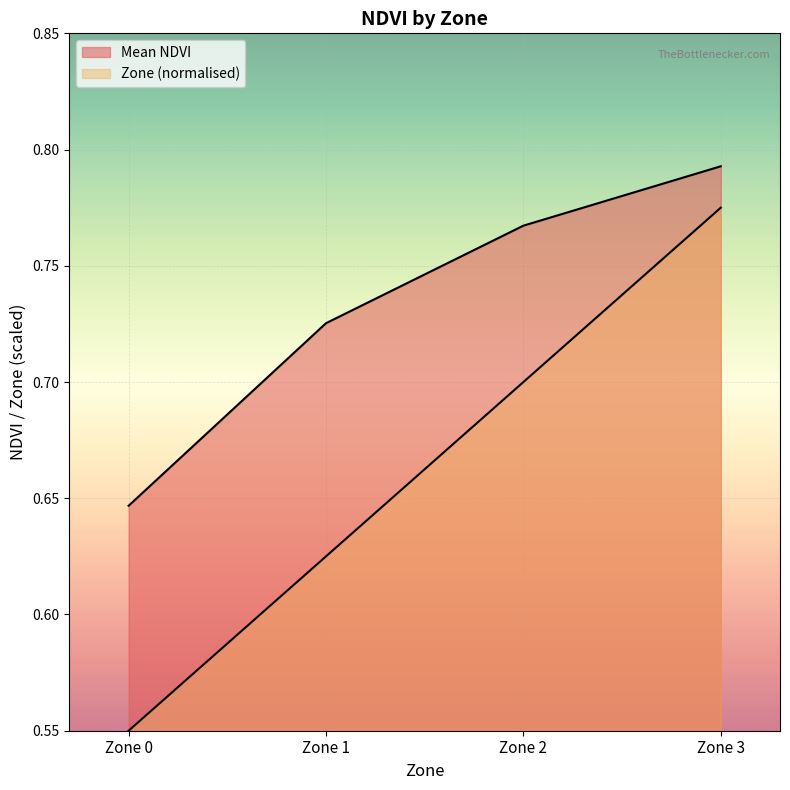

Reading left to right, extract all data points from this chart.

Mean NDVI: Zone 0=0.6	Zone 1=0.7	Zone 2=0.8	Zone 3=0.8
Zone: Zone 0=0.6	Zone 1=0.6	Zone 2=0.7	Zone 3=0.8